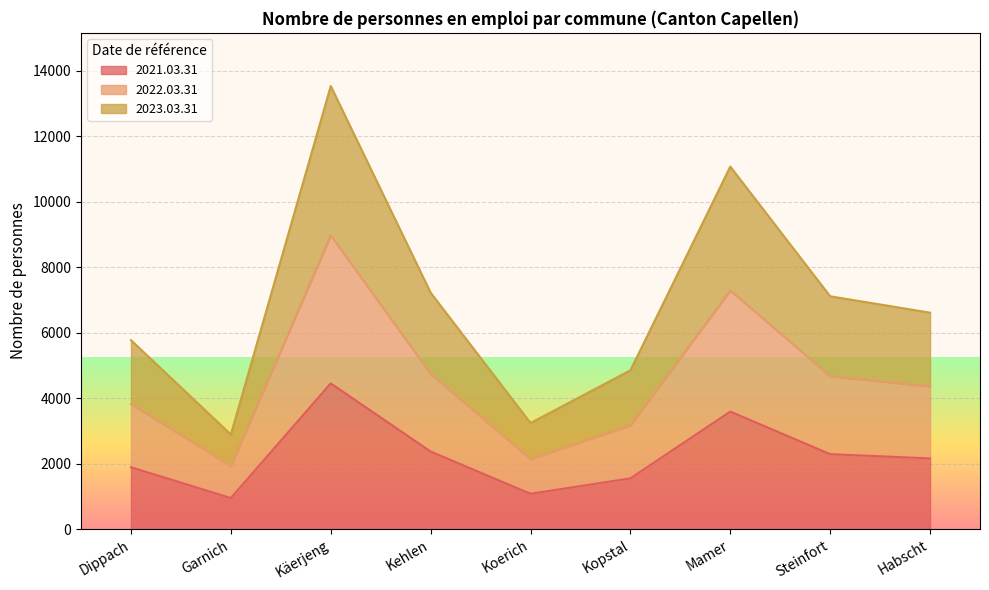

Which series has the largest range (max minus min)?

2023.03.31